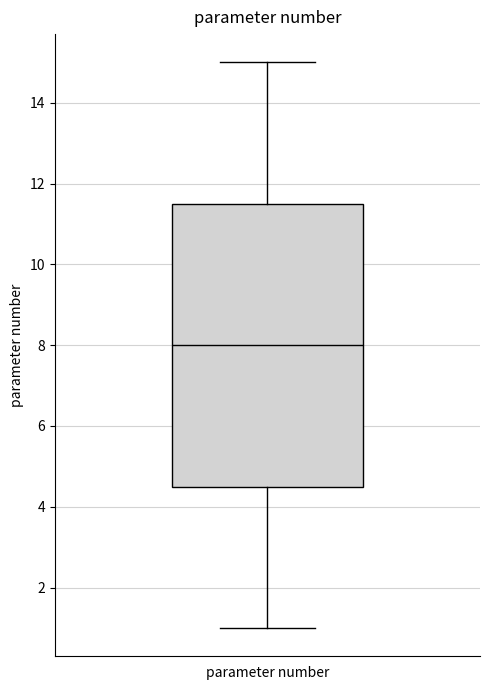

Where does the median line of the box for parameter number sit on the y-axis? The values are not printed on the chart, so give them approximately, as read against the axis.

8.0